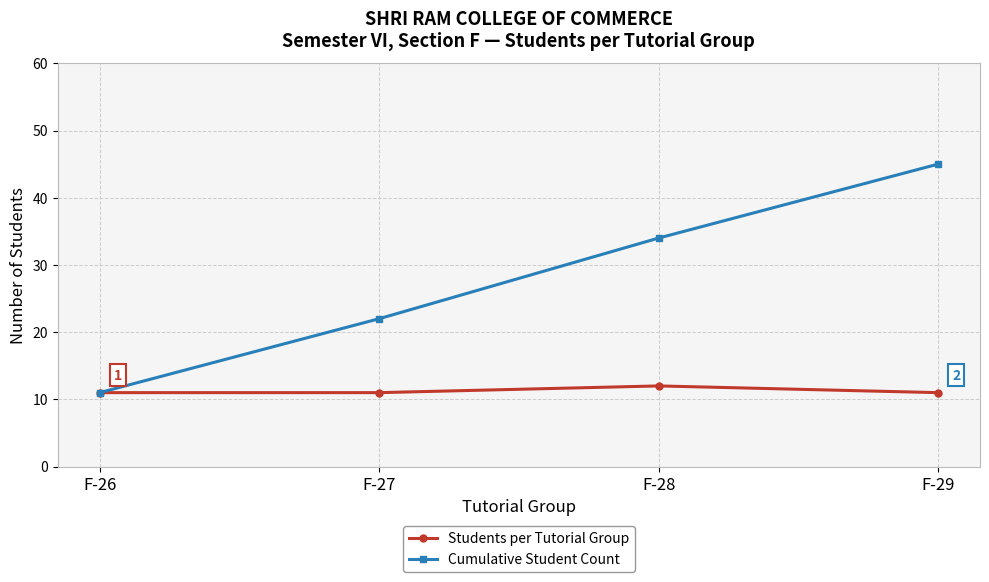

Between F-27 and F-29, which series saw the biggest shift?

Cumulative Student Count